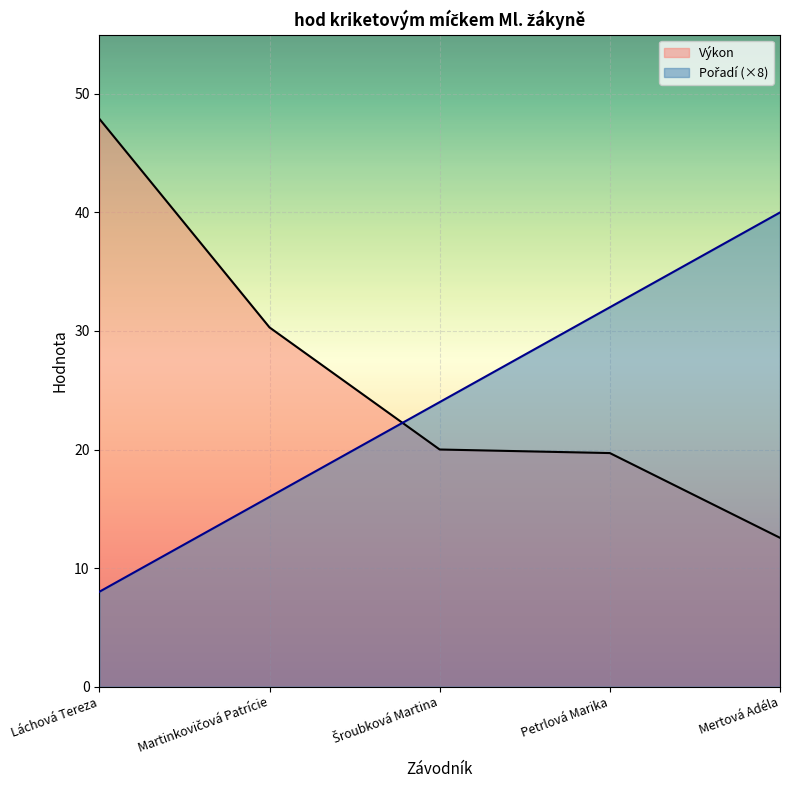

Is it true that Pořadí equals 42.6 at Šroubková Martina?

False